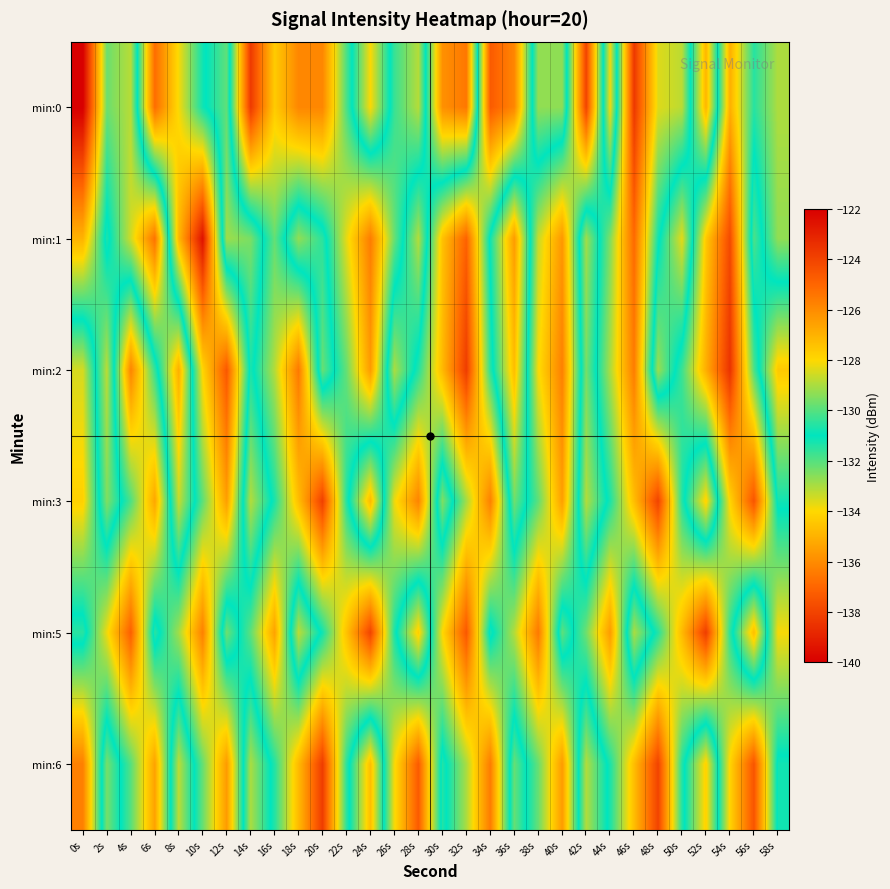

Reading left to right, extract all data points from this chart.

min:0: 0s=-140.1	2s=-132.3	4s=-133.1	6s=-125.2	8s=-128.1	10s=-130.8	12s=-132.1	14s=-123.7	16s=-127.7	18s=-125.9	20s=-125.9	22s=-130.1	24s=-133.9	26s=-130.3	28s=-128.9	30s=-135.9	32s=-136.5	34s=-124.7	36s=-125.9	38s=-132.7	40s=-132.7	42s=-124.0	44s=-133.9	46s=-123.7	48s=-128.4	50s=-128.8	52s=-134.9	54s=-126.9	56s=-130.5	58s=-129.0
min:1: 0s=-135.0	2s=-130.7	4s=-133.4	6s=-136.7	8s=-127.1	10s=-122.5	12s=-132.9	14s=-132.4	16s=-129.8	18s=-132.7	20s=-131.5	22s=-128.3	24s=-125.6	26s=-129.8	28s=-133.1	30s=-127.4	32s=-124.9	34s=-131.2	36s=-135.6	38s=-128.7	40s=-126.3	42s=-132.9	44s=-129.5	46s=-125.1	48s=-130.8	50s=-133.7	52s=-127.6	54s=-124.2	56s=-131.9	58s=-129.3
min:2: 0s=-128.5	2s=-133.2	4s=-125.8	6s=-130.4	8s=-135.1	10s=-127.9	12s=-124.6	14s=-131.3	16s=-128.9	18s=-125.5	20s=-132.2	22s=-129.8	24s=-126.4	26s=-133.0	28s=-130.6	30s=-127.2	32s=-123.8	34s=-130.5	36s=-134.7	38s=-128.1	40s=-125.7	42s=-132.4	44s=-129.0	46s=-125.6	48s=-132.8	50s=-130.3	52s=-126.9	54s=-123.5	56s=-130.1	58s=-134.4
min:3: 0s=-127.8	2s=-132.5	4s=-130.1	6s=-126.7	8s=-133.3	10s=-129.9	12s=-126.5	14s=-133.1	16s=-130.7	18s=-127.3	20s=-123.9	22s=-130.6	24s=-134.8	26s=-128.2	28s=-125.8	30s=-132.5	32s=-129.1	34s=-125.7	36s=-132.3	38s=-129.9	40s=-126.5	42s=-133.1	44s=-130.7	46s=-127.3	48s=-124.0	50s=-130.6	52s=-134.2	54s=-127.9	56s=-124.5	58s=-131.2
min:5: 0s=-131.5	2s=-128.2	4s=-124.8	6s=-131.5	8s=-129.1	10s=-125.7	12s=-132.3	14s=-129.9	16s=-126.6	18s=-133.2	20s=-130.8	22s=-127.4	24s=-124.0	26s=-130.7	28s=-134.3	30s=-128.0	32s=-124.6	34s=-131.3	36s=-128.9	38s=-125.5	40s=-132.1	42s=-129.7	44s=-126.4	46s=-133.0	48s=-130.6	50s=-127.2	52s=-123.8	54s=-130.5	56s=-134.7	58s=-128.1
min:6: 0s=-125.7	2s=-132.4	4s=-130.0	6s=-126.6	8s=-133.2	10s=-129.8	12s=-126.4	14s=-133.0	16s=-130.6	18s=-127.2	20s=-123.8	22s=-130.5	24s=-134.7	26s=-128.1	28s=-124.7	30s=-131.4	32s=-129.0	34s=-125.6	36s=-132.2	38s=-129.8	40s=-126.4	42s=-133.1	44s=-130.7	46s=-127.3	48s=-124.0	50s=-130.6	52s=-134.2	54s=-127.9	56s=-124.5	58s=-131.2